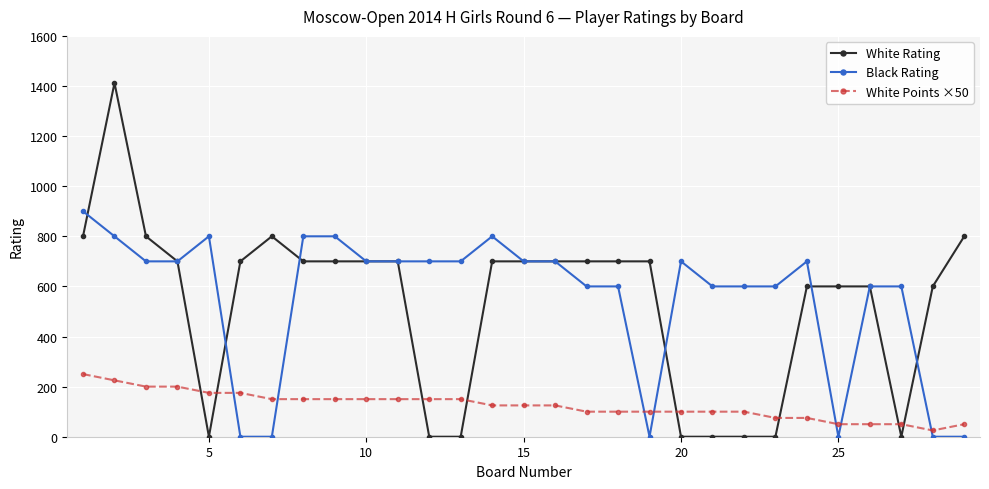

What is the average value of the White Rating series?

531